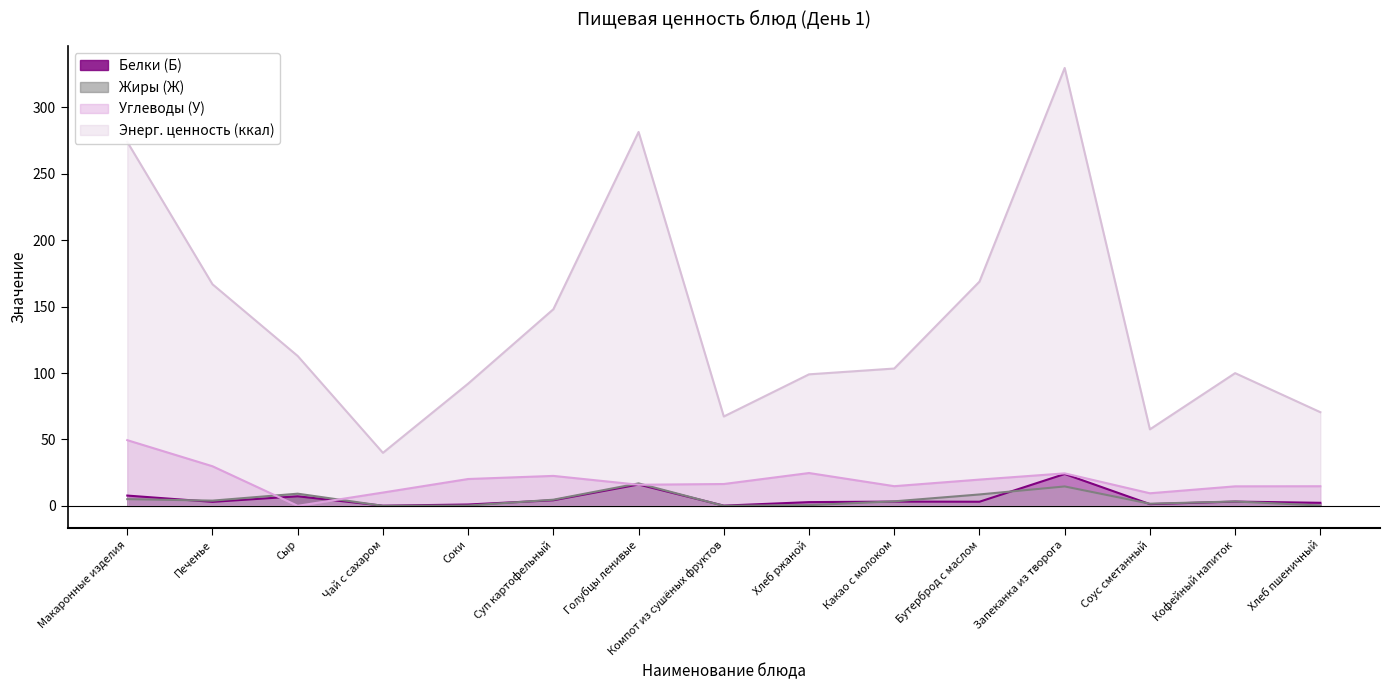

Which has a higher value, Печенье or Бутерброд с маслом?

Бутерброд с маслом